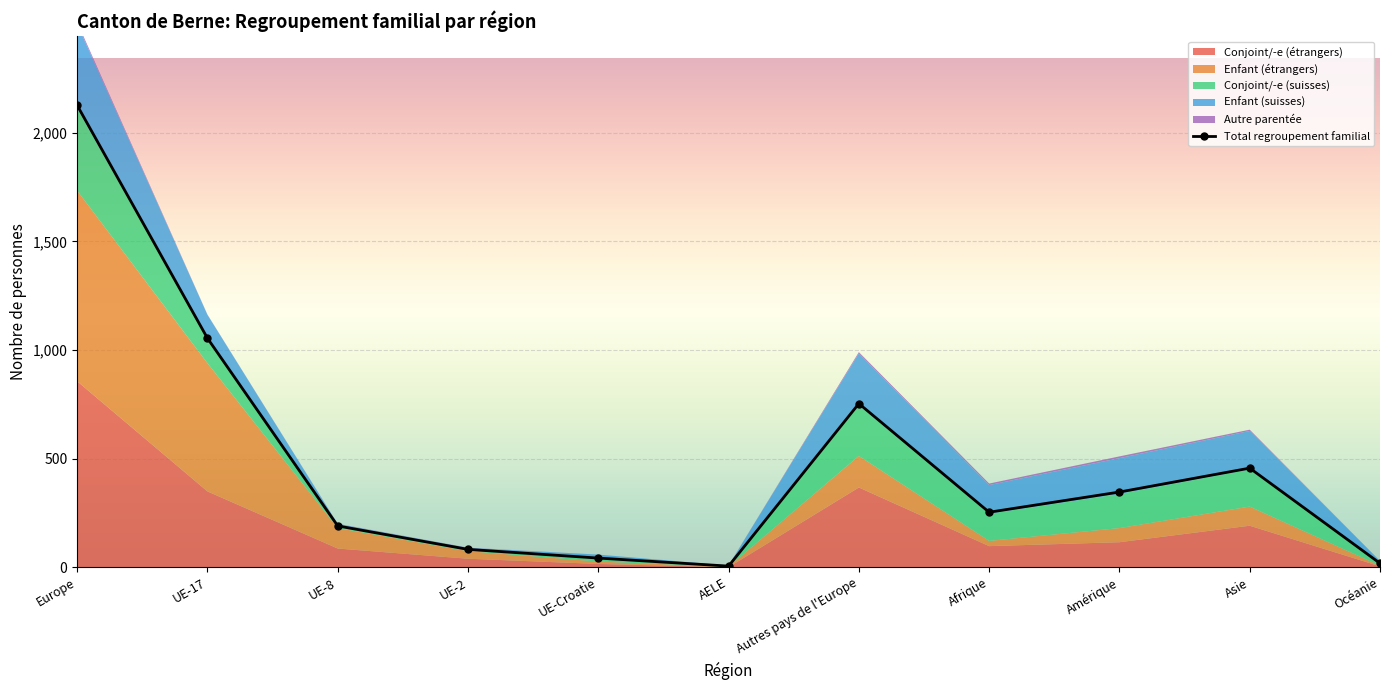

What is the average value?

484